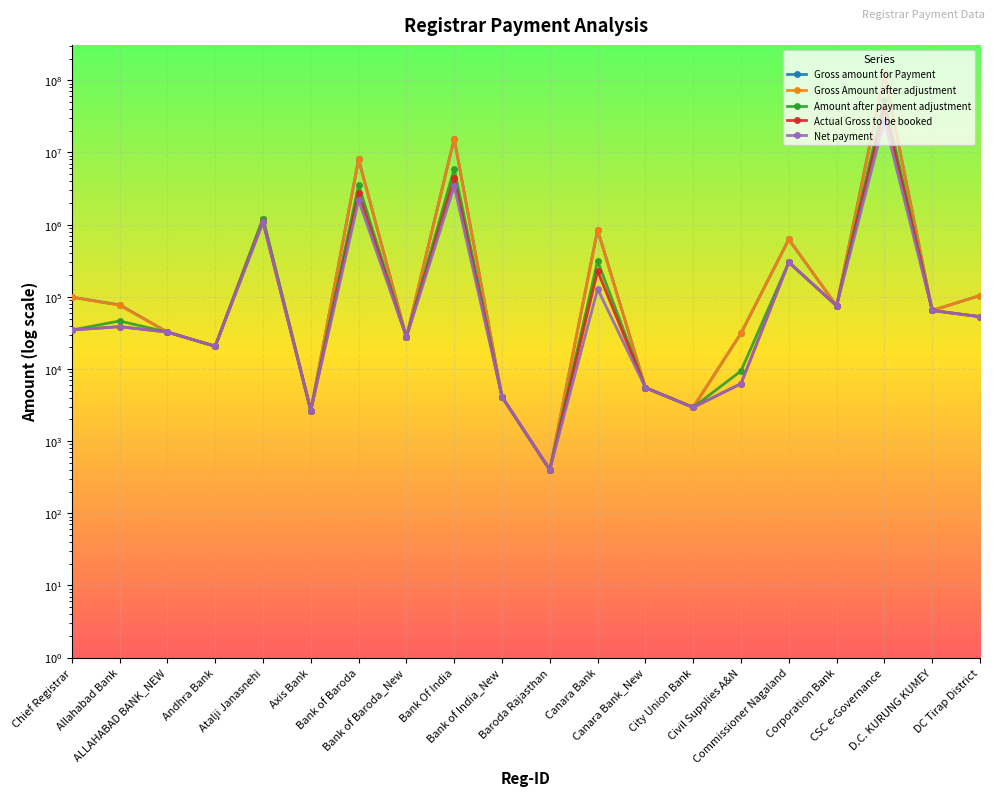

Is it true that Gross Amount after adjustment equals 4104 at Bank of India_New?

True